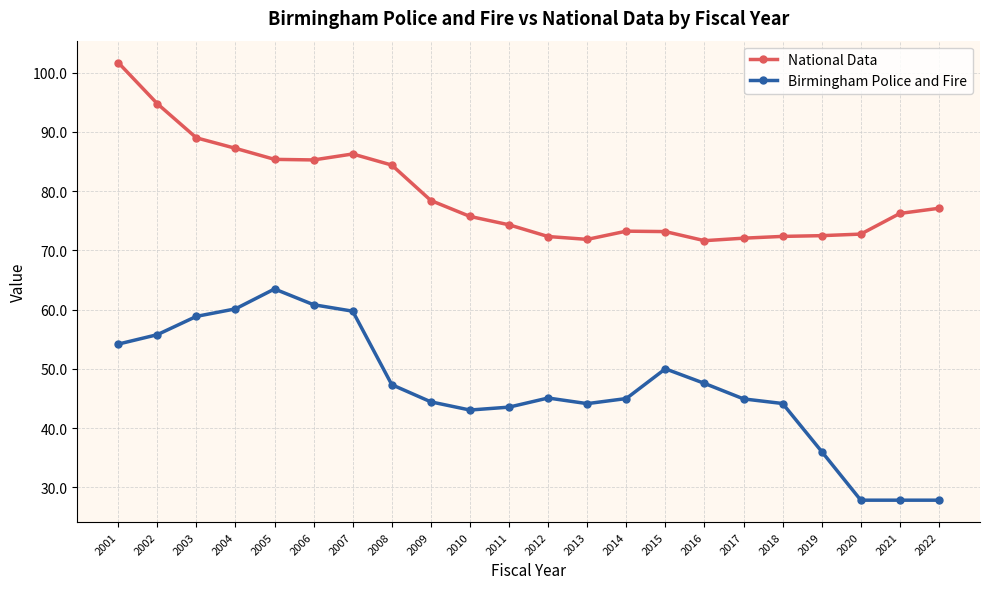

What is the difference between the maximum and minimum values in the National Data series?

30.1